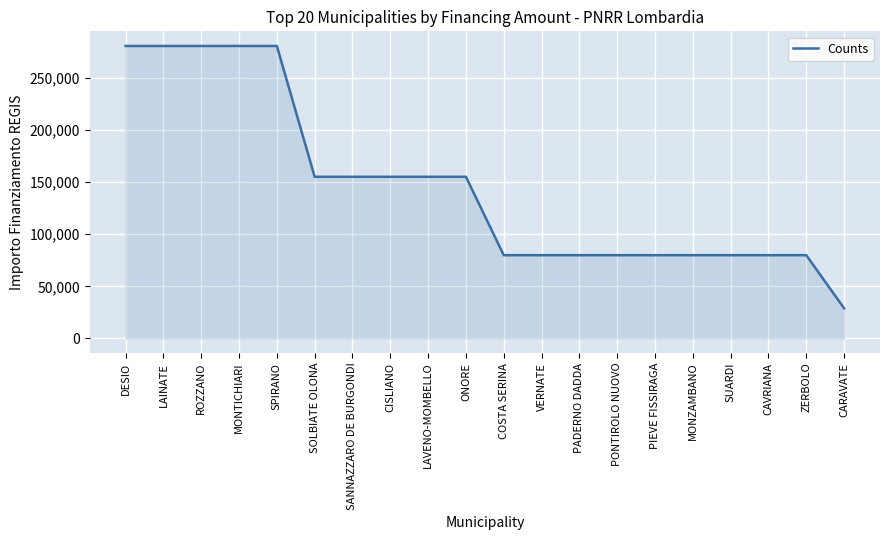

Which label corresponds to the smallest value in the chart?

CARAVATE